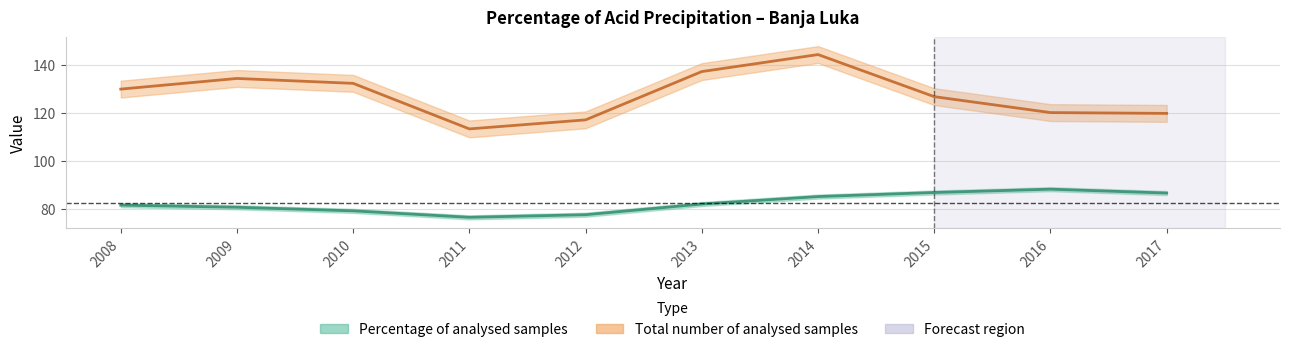

Rank the series at 2008 from lowest to highest value.

Percentage of analysed samples, Total number of analysed samples